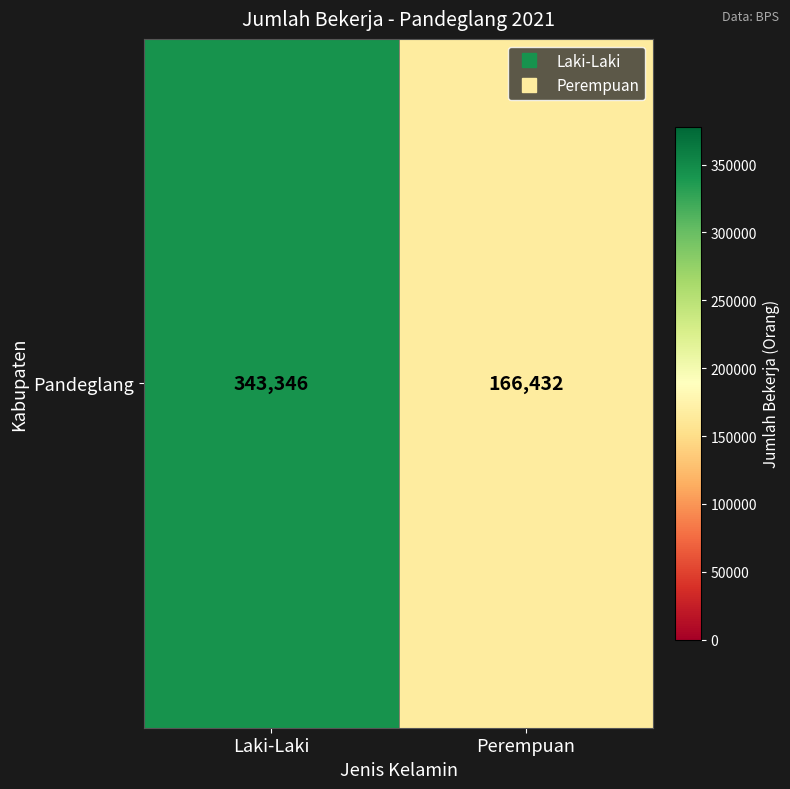

Rank the categories by value from lowest to highest.

Perempuan, Laki-Laki